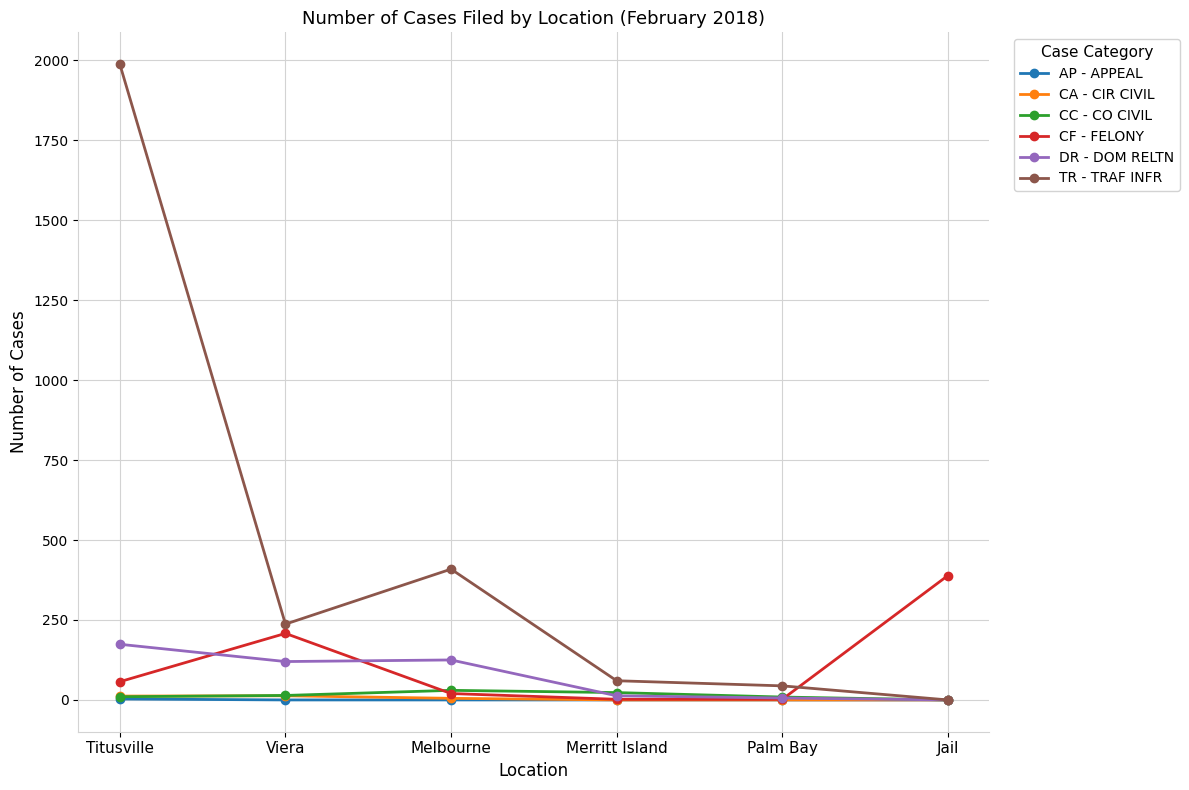

Which series has the largest total across all categories?

TR - TRAF INFR